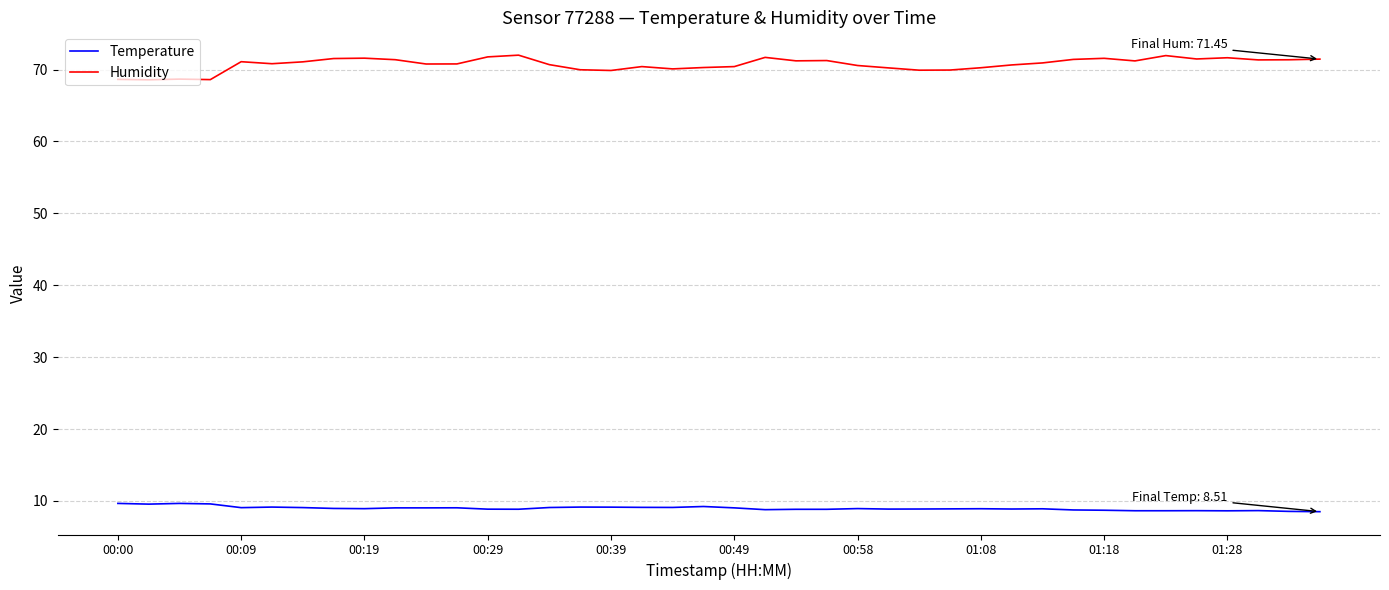

What is the minimum value shown in the chart?

8.5